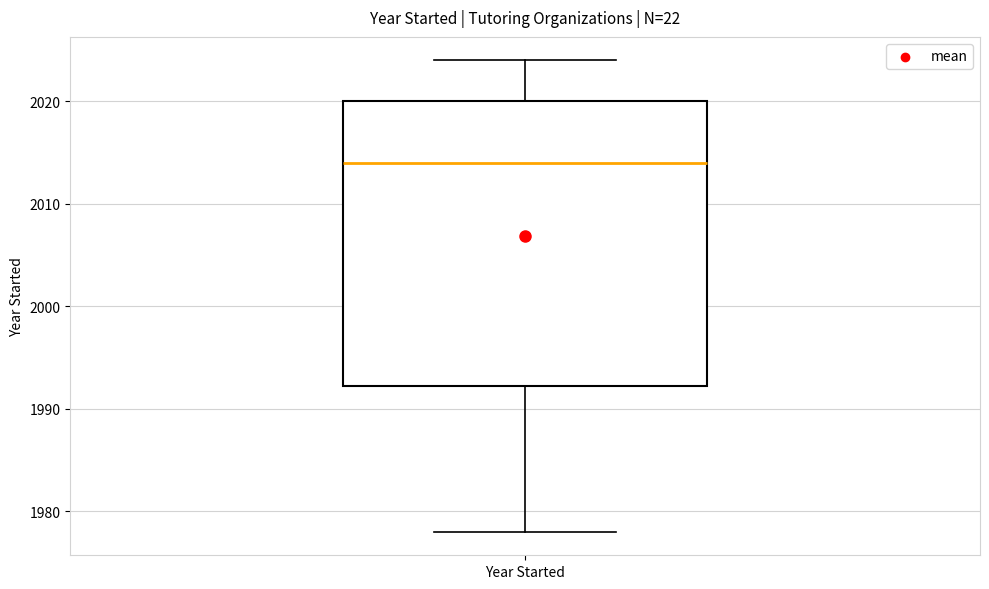

Read this box plot against the y-axis: the position of the median line, the range covered by the box, and the ends of both whiskers. The values are not printed on the chart, so give them approximately, as read against the axis.

median 2014, box 1992 to 2020, whiskers 1978 to 2024